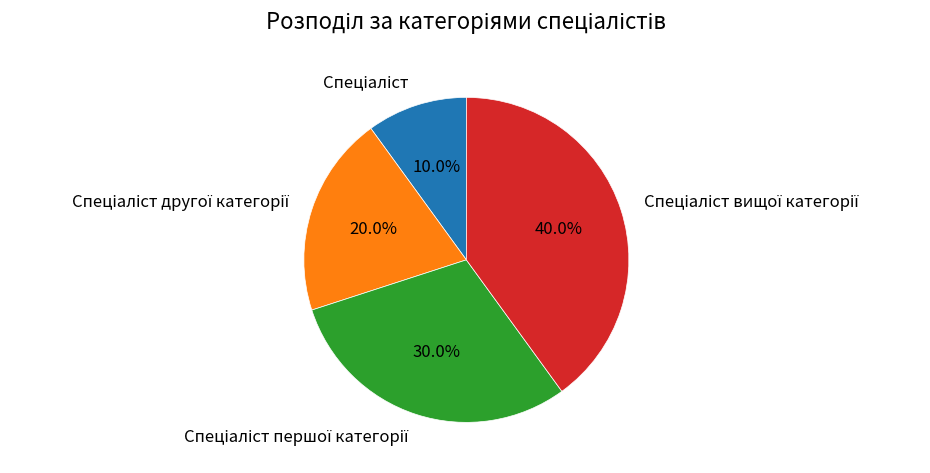

Does any single category account for the majority?

No